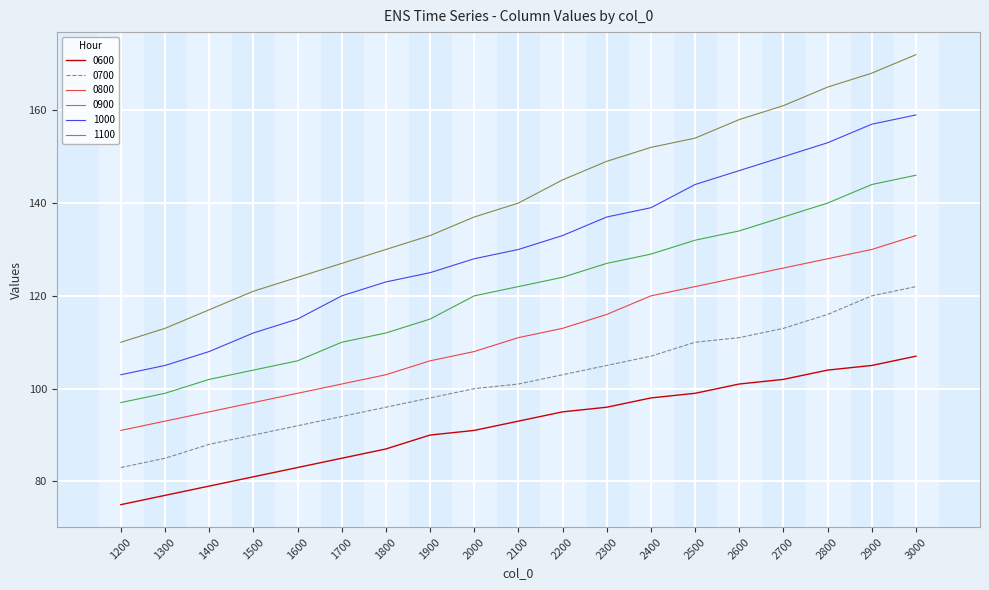

What is the difference between the highest and lowest values at 1900?

43